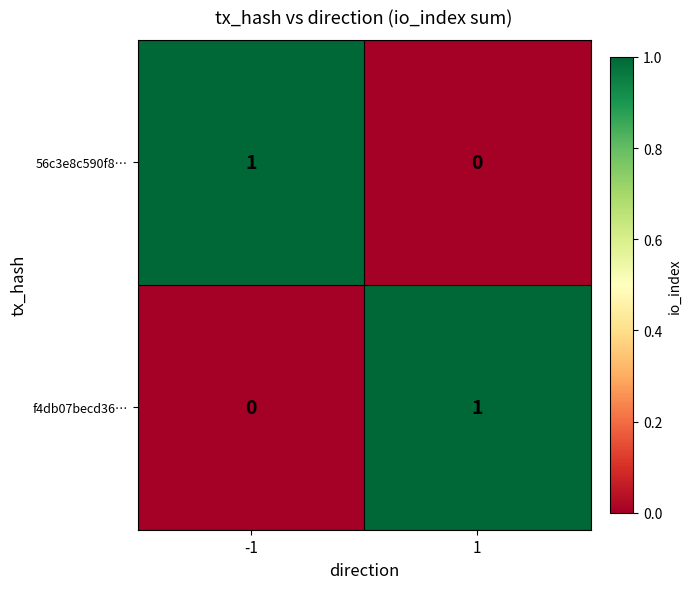

Rank the series at -1 from highest to lowest value.

56c3e8c590f8…, f4db07becd36…